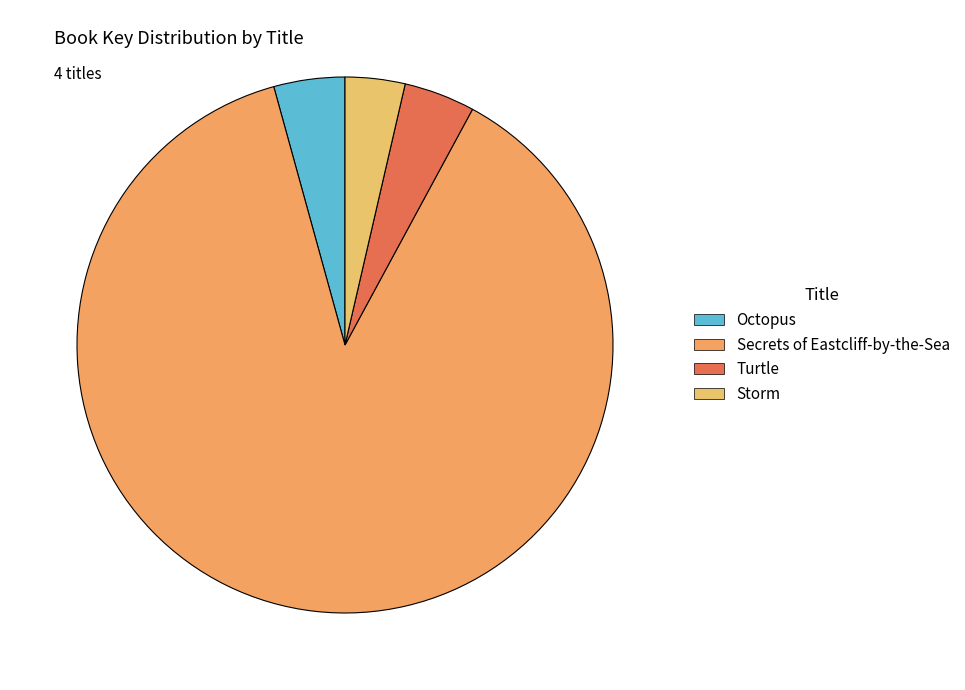

Approximately how many times larger is the value at Octopus compared to Storm?

1.2